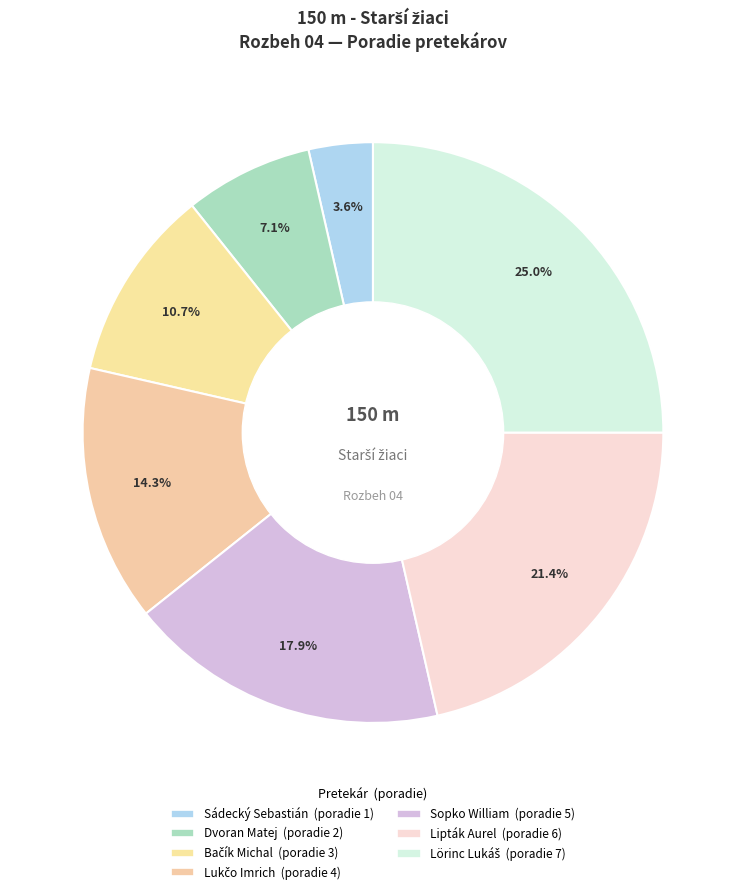

What is the largest slice in the pie chart?

Lörinc Lukáš